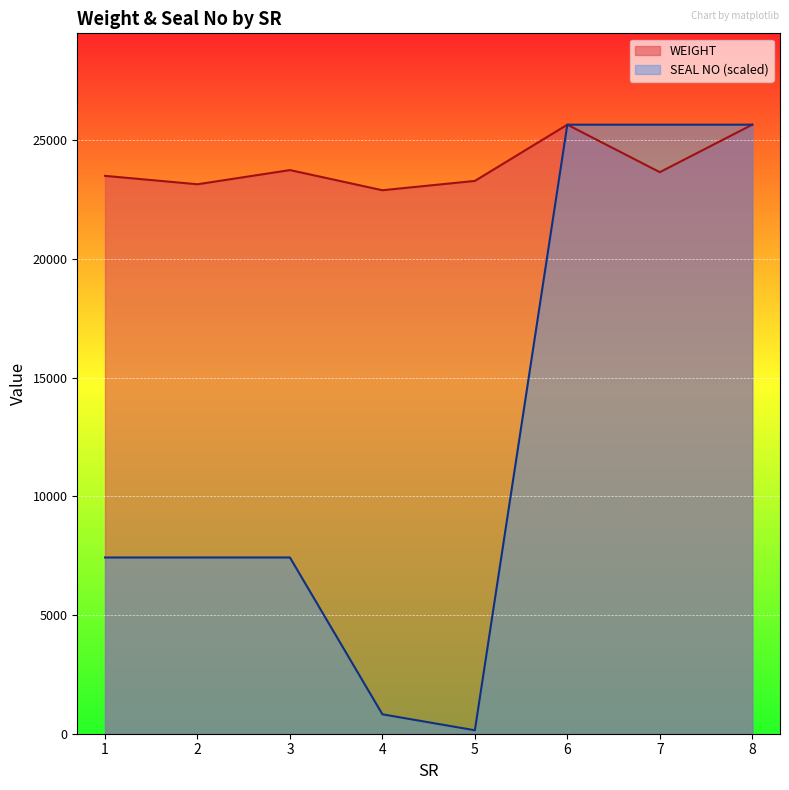

What is the minimum value shown in the chart?

145.5